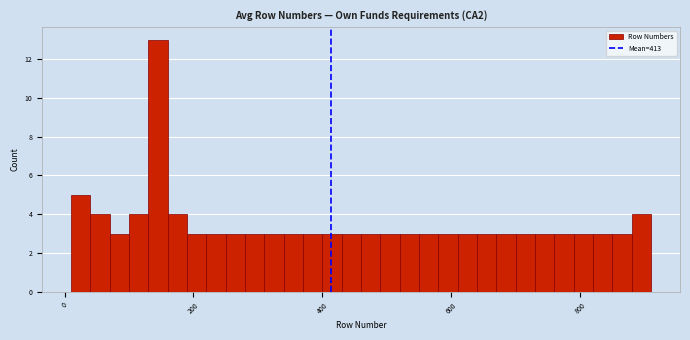

Around what value on the x-axis is the tallest bar? Give the approximate position of its centre, as read against the axis.

140